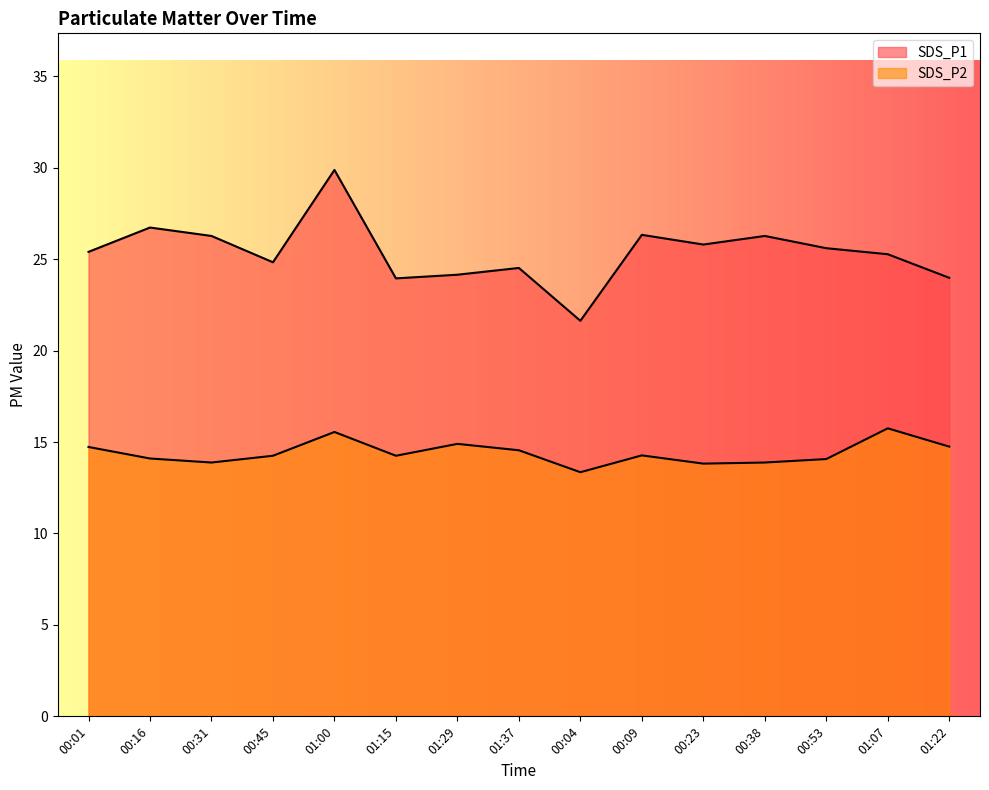

Reading left to right, list all the values displayed in this chart.

SDS_P1: 00:01=25.4	00:16=26.7	00:31=26.3	00:45=24.8	01:00=29.9	01:15=23.9	01:29=24.1	01:37=24.5	00:04=21.6	00:09=26.3	00:23=25.8	00:38=26.3	00:53=25.6	01:07=25.3	01:22=24.0
SDS_P2: 00:01=14.7	00:16=14.1	00:31=13.9	00:45=14.2	01:00=15.6	01:15=14.2	01:29=14.9	01:37=14.6	00:04=13.3	00:09=14.3	00:23=13.8	00:38=13.9	00:53=14.1	01:07=15.8	01:22=14.8